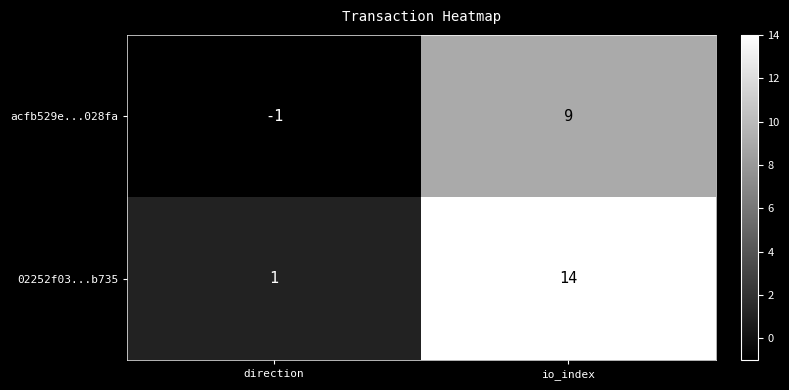

How many distinct data groups are displayed?

2